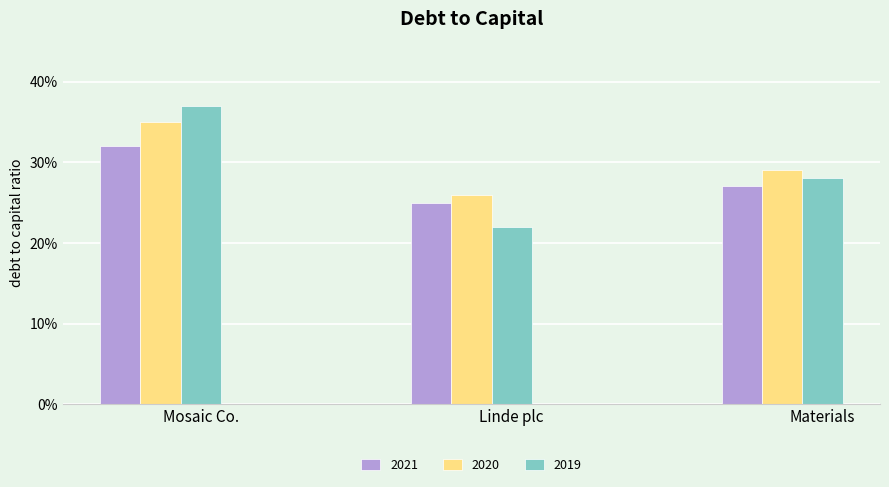

Does the chart contain stacked bars?

No